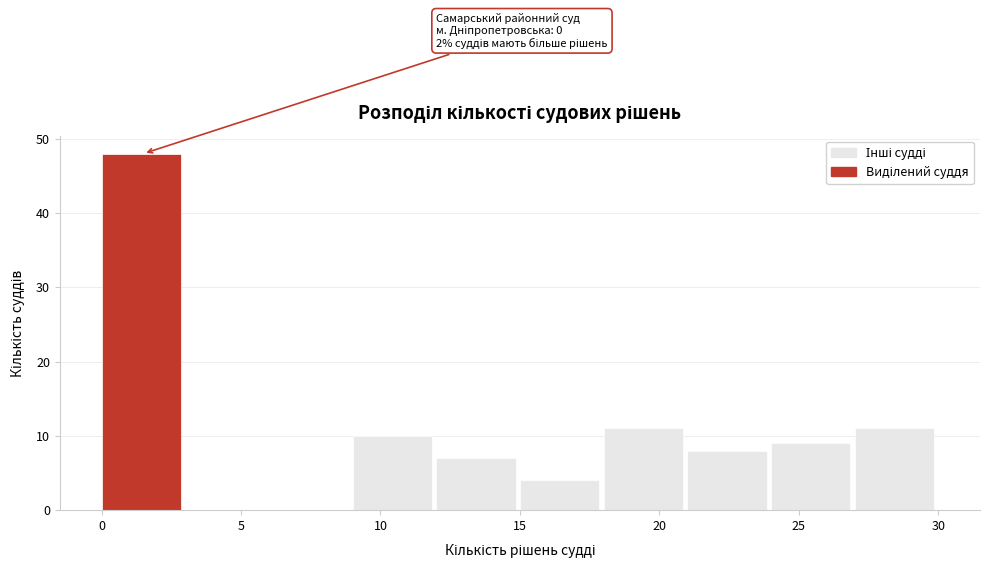

Over which range of the x-axis is the bar tallest?

0 to 3